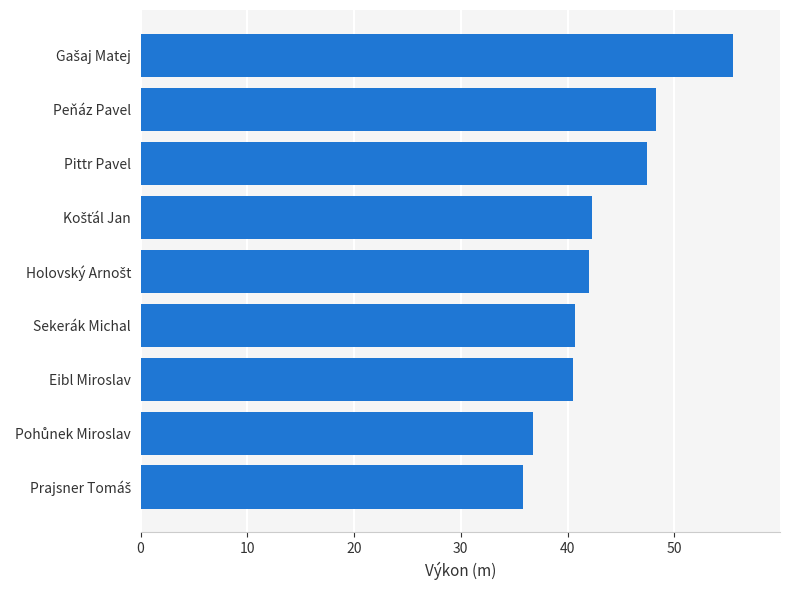

What is the difference between the maximum and minimum values?

19.6